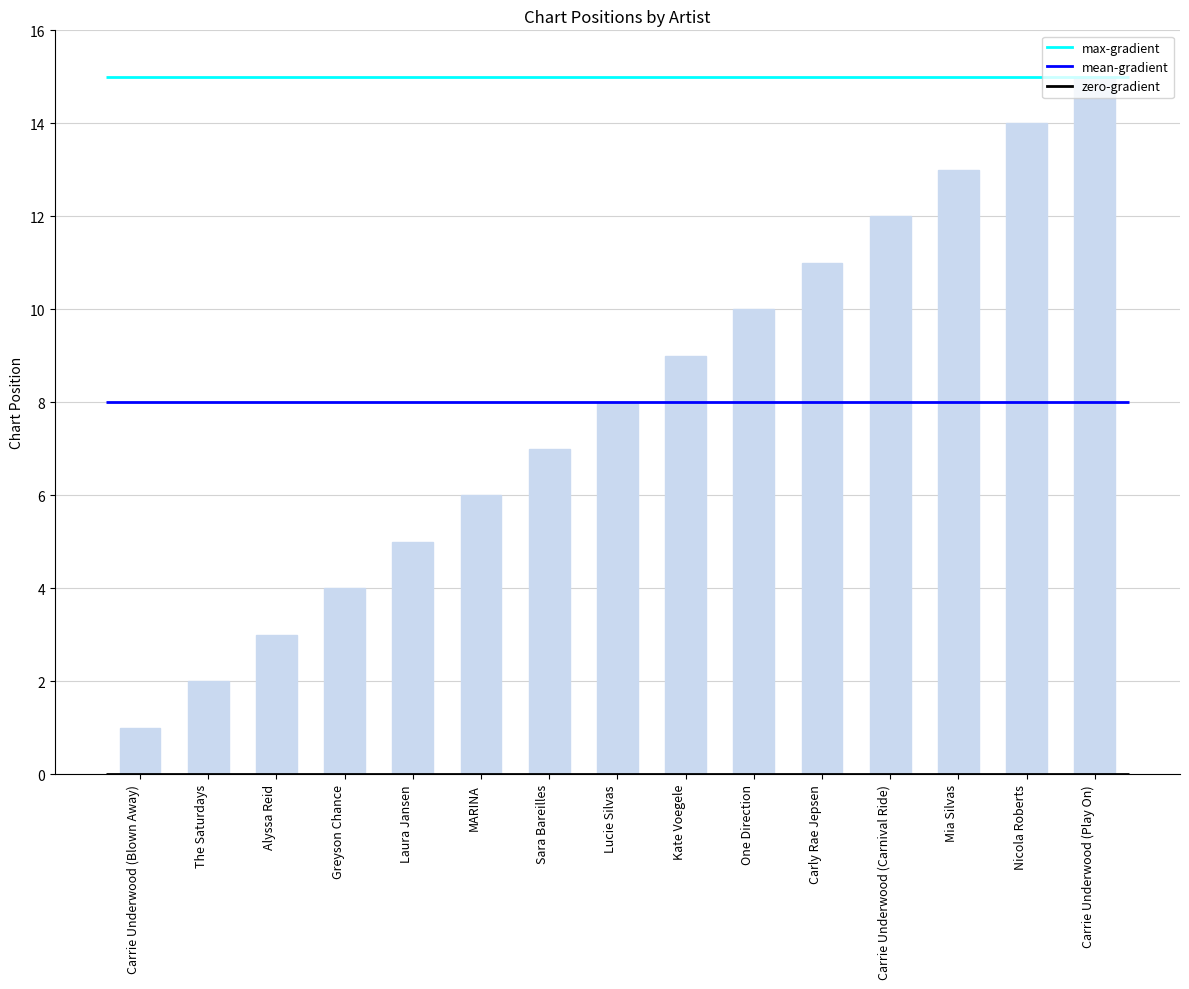

How many data points does each series have?

15